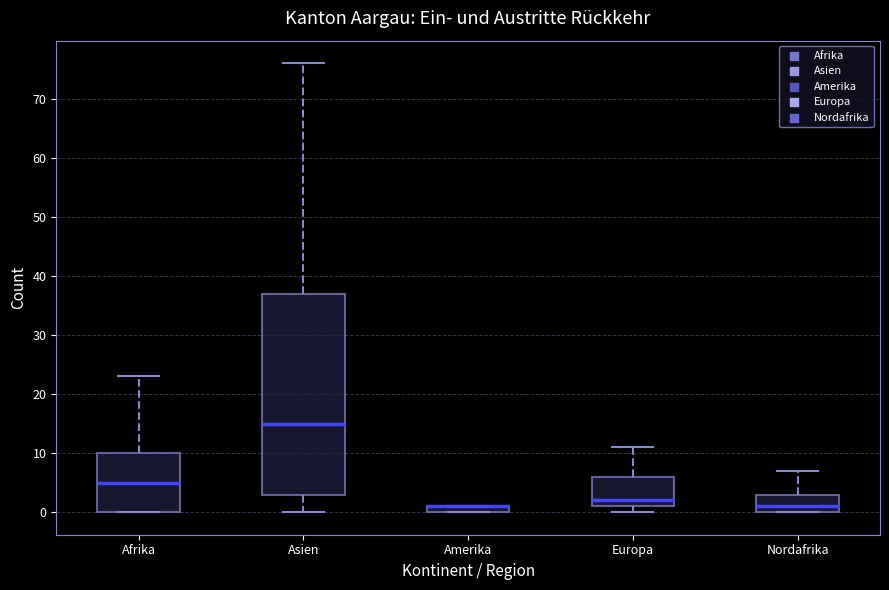

Where is the upper edge of the box for Amerika on the y-axis? The values are not printed on the chart, so give them approximately, as read against the axis.

1